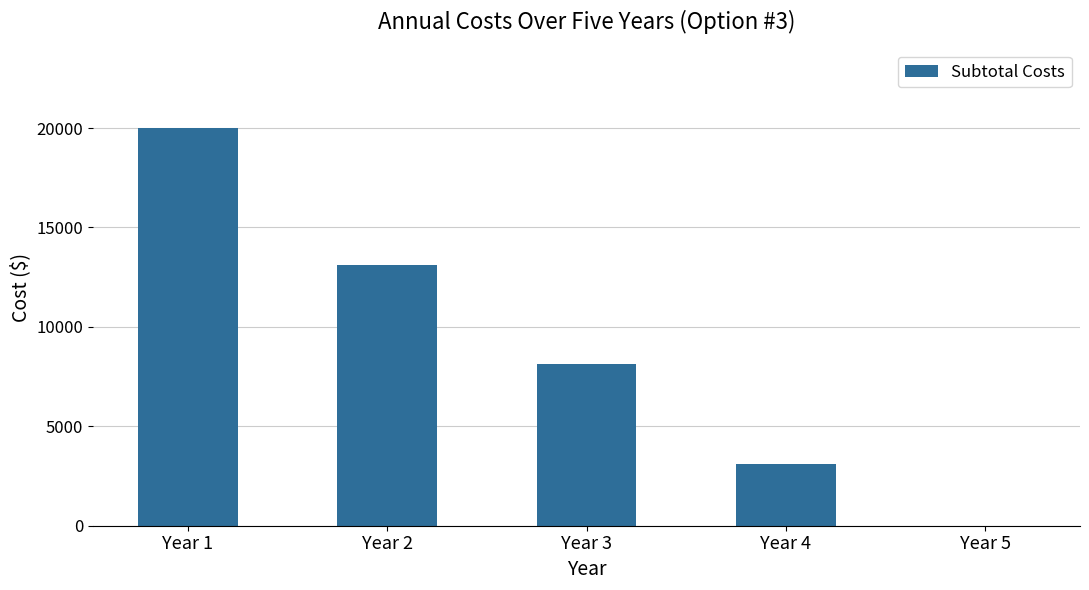

How many categories are shown in the chart?

5